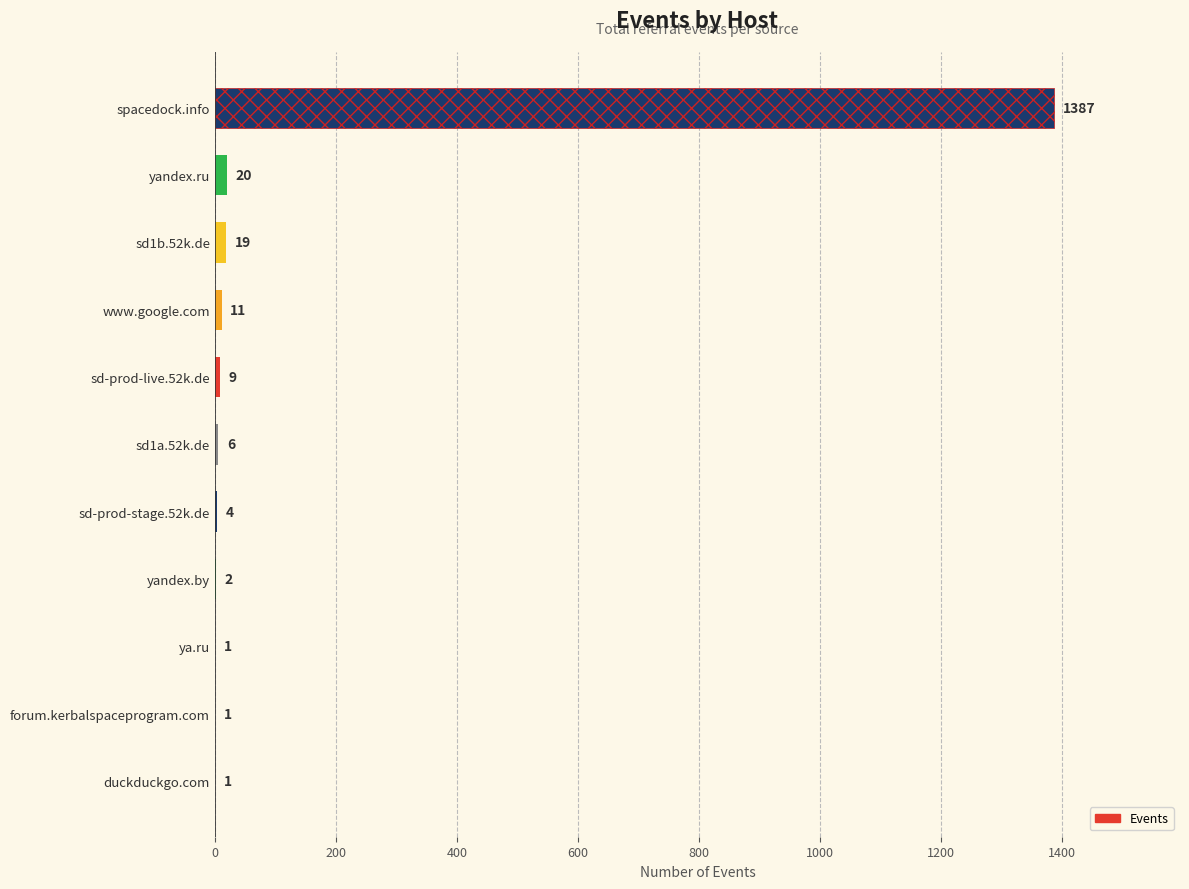

At which label is the value closest to 694?

yandex.ru